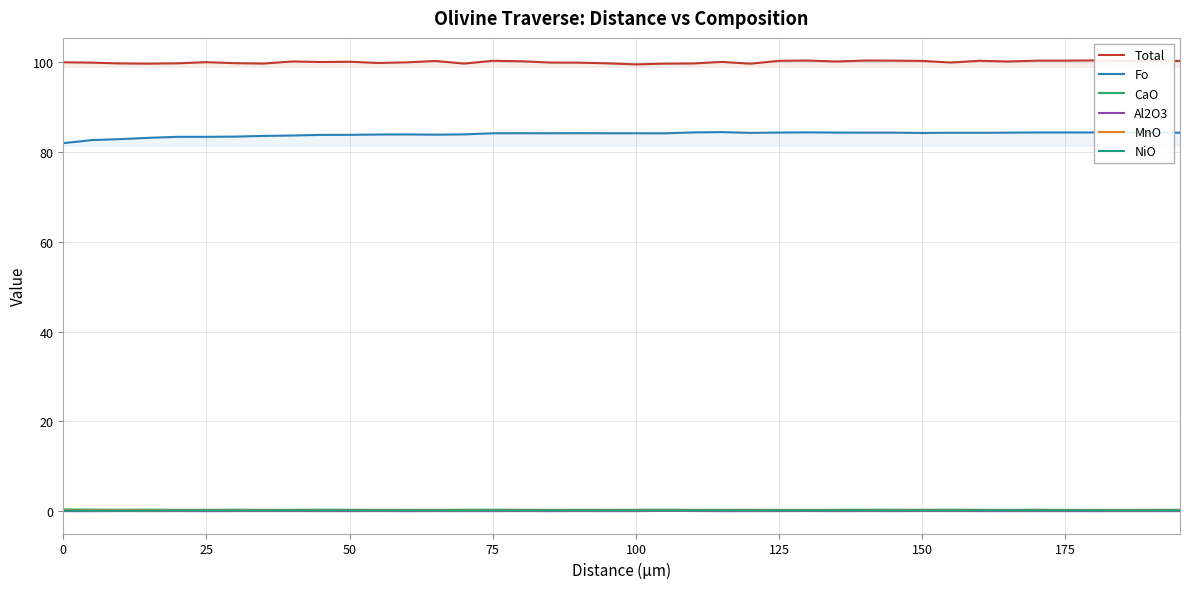

True or false: Total has a value of 100.1 at 50.

True